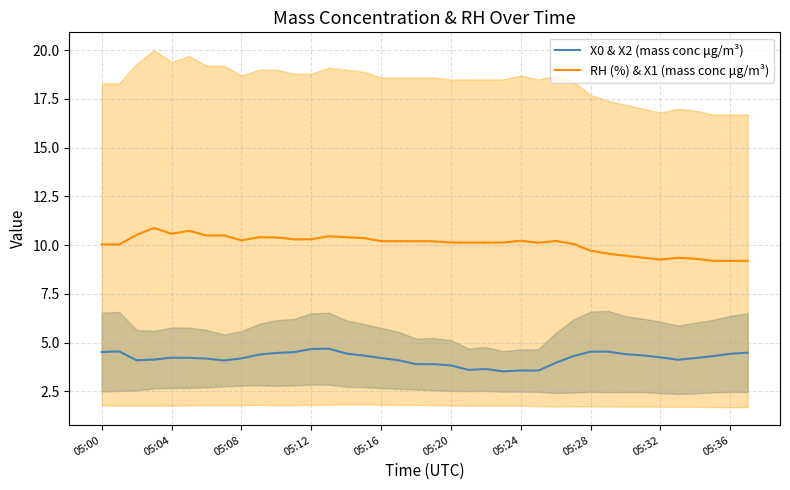

How many series are shown in this chart?

2